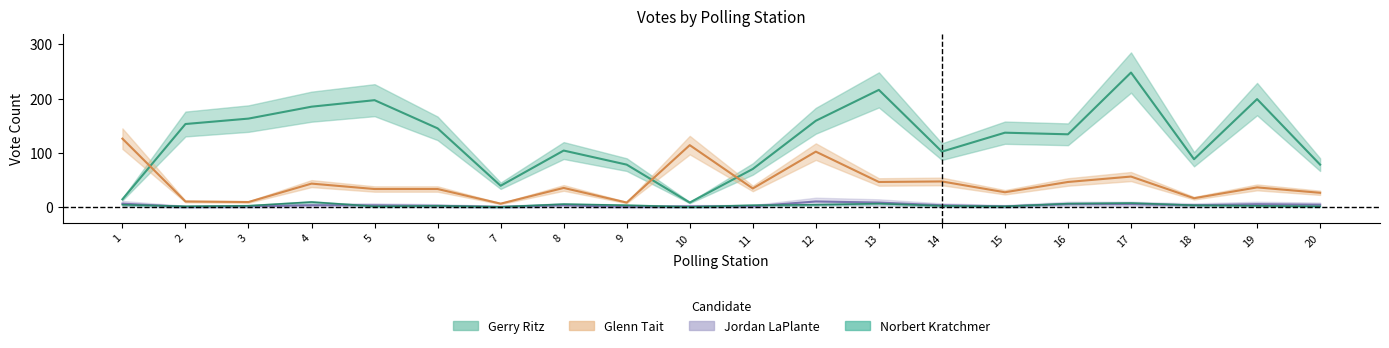

At which category does Norbert Kratchmer reach its first local valley?

2